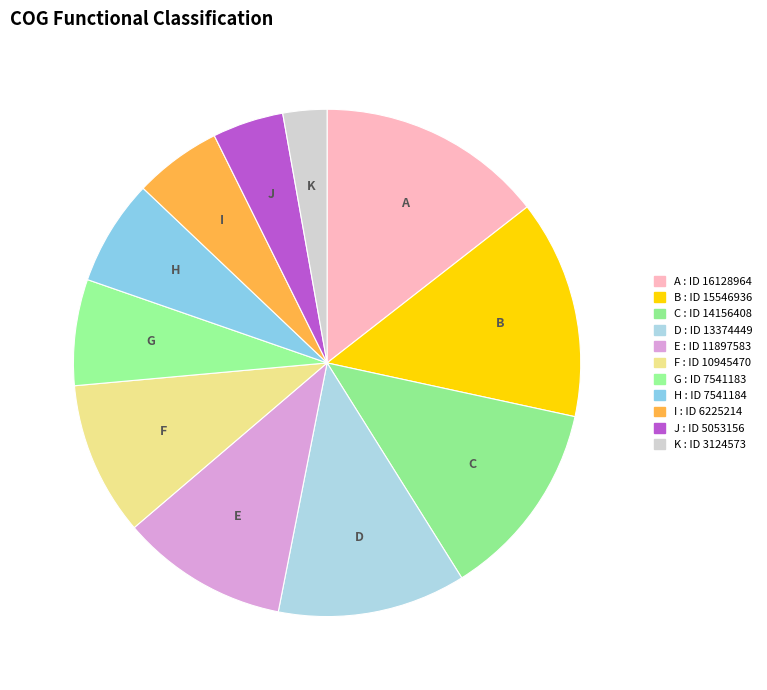

Count the number of slices in the pie.

11